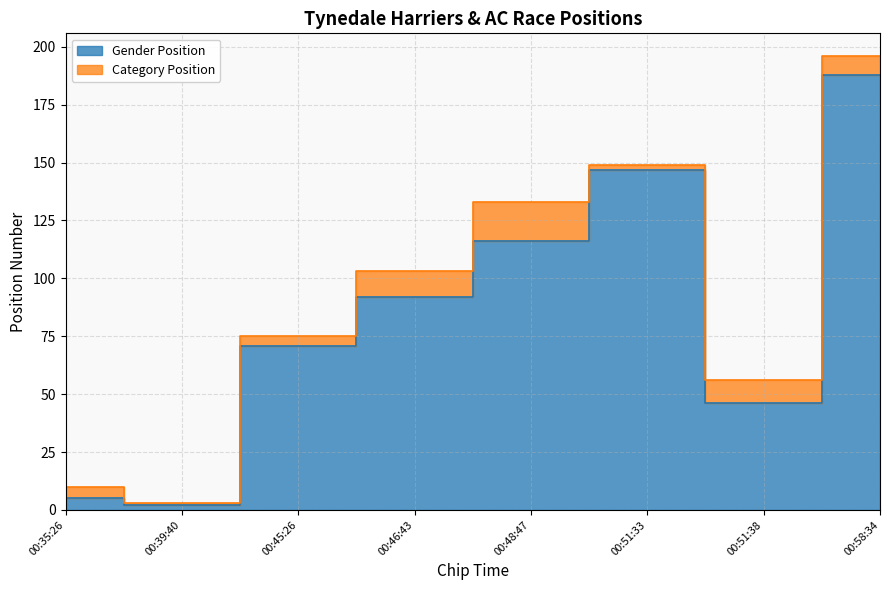

List the labels in order of value, smallest first.

00:39:40, 00:35:26, 00:51:38, 00:45:26, 00:46:43, 00:48:47, 00:51:33, 00:58:34